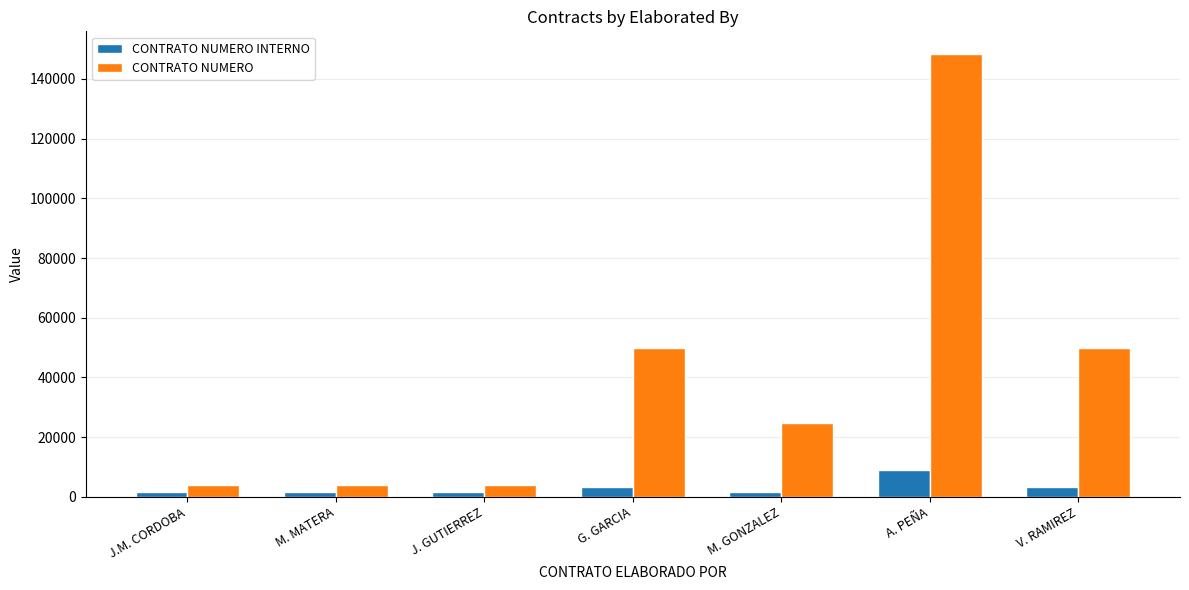

The value of CONTRATO NUMERO INTERNO at A. PEÑA is 15460. True or false?

False